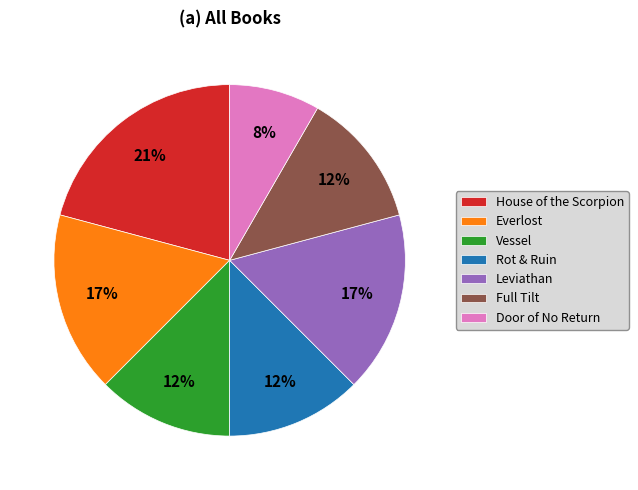

To the nearest percent, what is the combined percentage of Vessel and House of the Scorpion?

33%